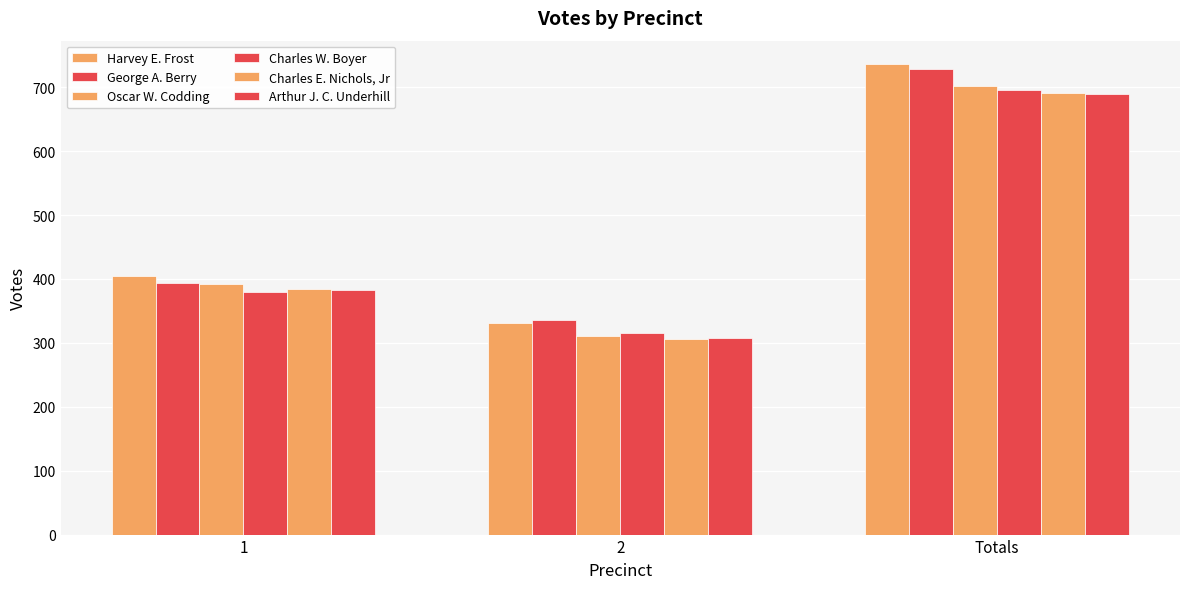

How many distinct data groups are displayed?

6